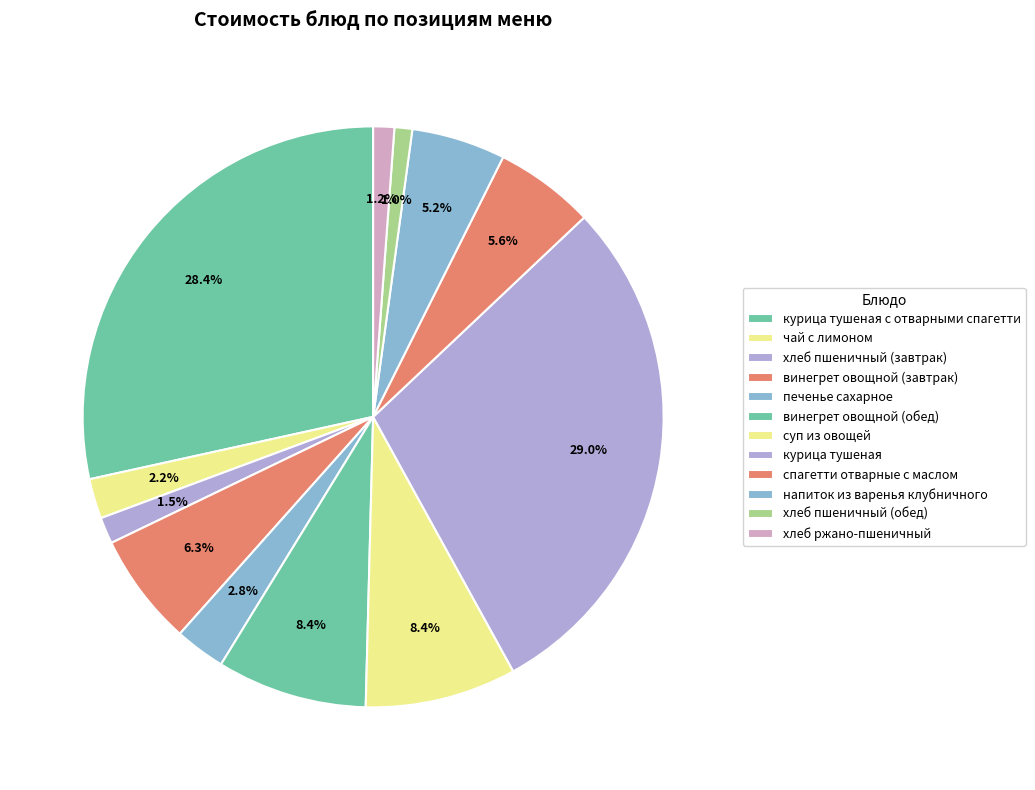

How many segments does this pie chart have?

12